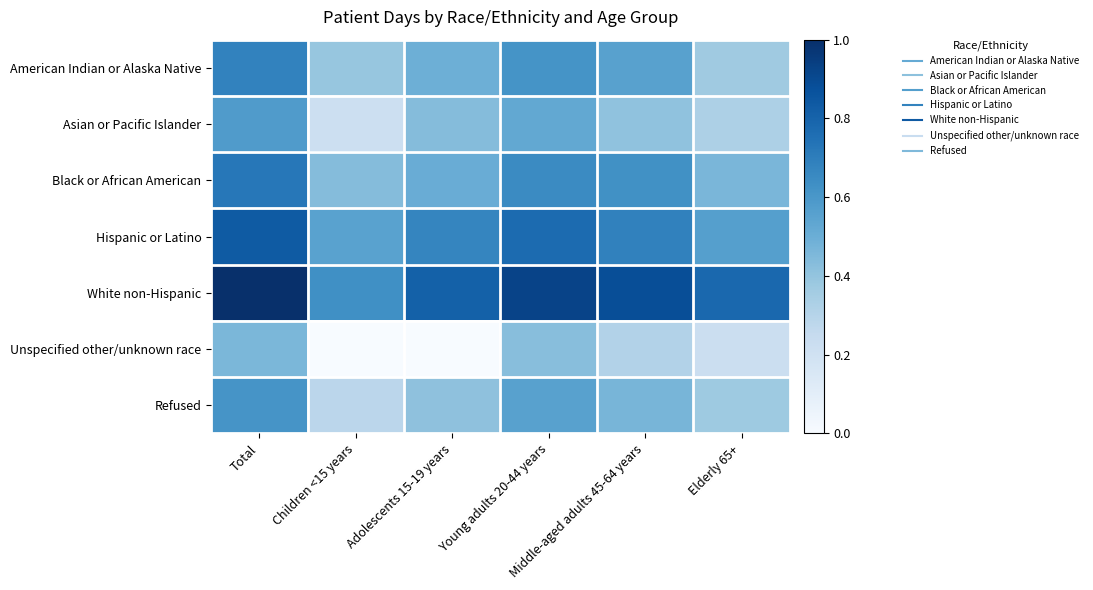

Reading left to right, what are all the values shown in this chart?

American Indian or Alaska Native: Total=0.7	Children <15 years=0.4	Adolescents 15-19 years=0.5	Young adults 20-44 years=0.6	Middle-aged adults 45-64 years=0.6	Elderly 65+=0.4
Asian or Pacific Islander: Total=0.6	Children <15 years=0.2	Adolescents 15-19 years=0.4	Young adults 20-44 years=0.5	Middle-aged adults 45-64 years=0.4	Elderly 65+=0.3
Black or African American: Total=0.7	Children <15 years=0.4	Adolescents 15-19 years=0.5	Young adults 20-44 years=0.6	Middle-aged adults 45-64 years=0.6	Elderly 65+=0.5
Hispanic or Latino: Total=0.8	Children <15 years=0.6	Adolescents 15-19 years=0.7	Young adults 20-44 years=0.8	Middle-aged adults 45-64 years=0.7	Elderly 65+=0.6
White non-Hispanic: Total=1.0	Children <15 years=0.6	Adolescents 15-19 years=0.8	Young adults 20-44 years=0.9	Middle-aged adults 45-64 years=0.9	Elderly 65+=0.8
Unspecified other/unknown race: Total=0.5	Children <15 years=0.0	Adolescents 15-19 years=0.0	Young adults 20-44 years=0.4	Middle-aged adults 45-64 years=0.3	Elderly 65+=0.2
Refused: Total=0.6	Children <15 years=0.3	Adolescents 15-19 years=0.4	Young adults 20-44 years=0.6	Middle-aged adults 45-64 years=0.5	Elderly 65+=0.4